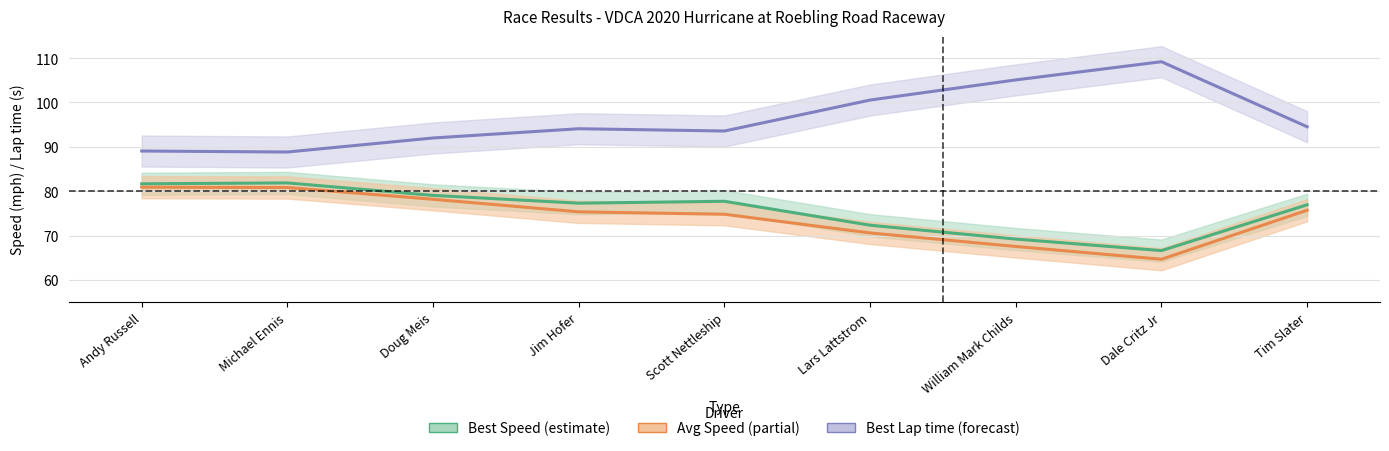

At which label is Best Speed (estimate) closest to 74?

Lars Lattstrom